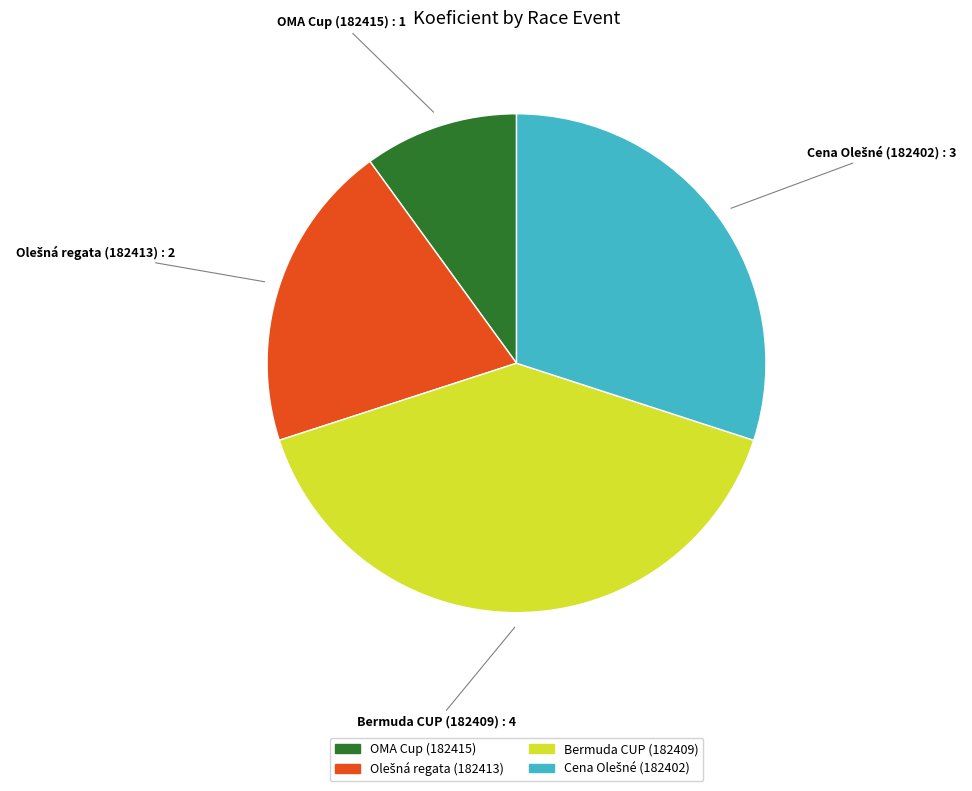

Does any single category account for the majority?

No